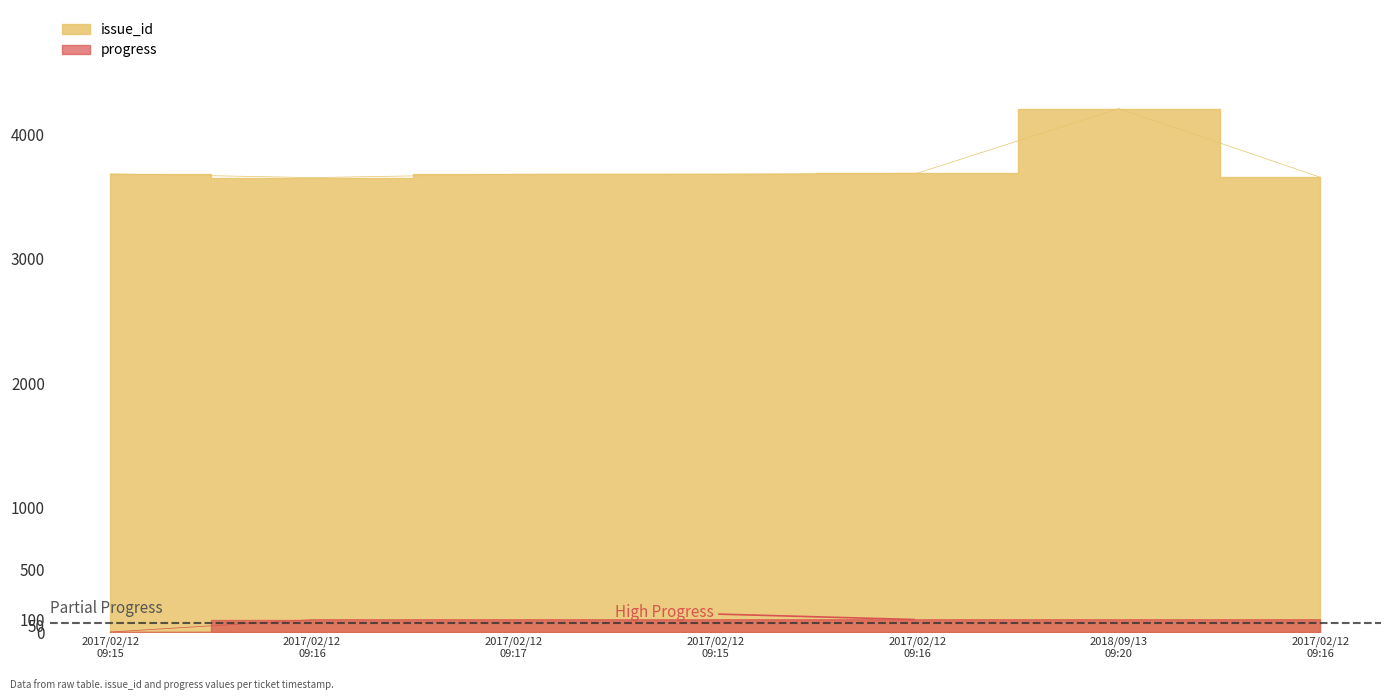

What is the label of the 5th point from the right?

2017/02/12 09:17